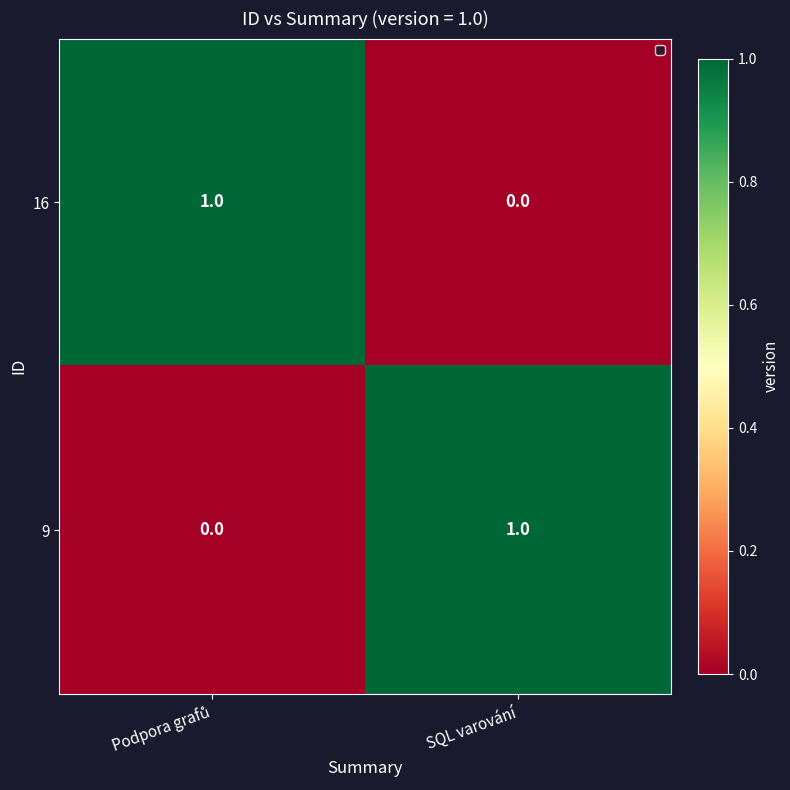

The 9 series shows 1 at SQL varování. True or false?

True